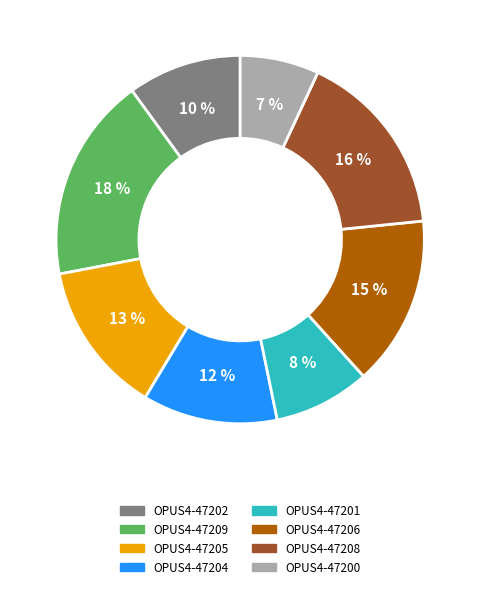

How many segments does this pie chart have?

8